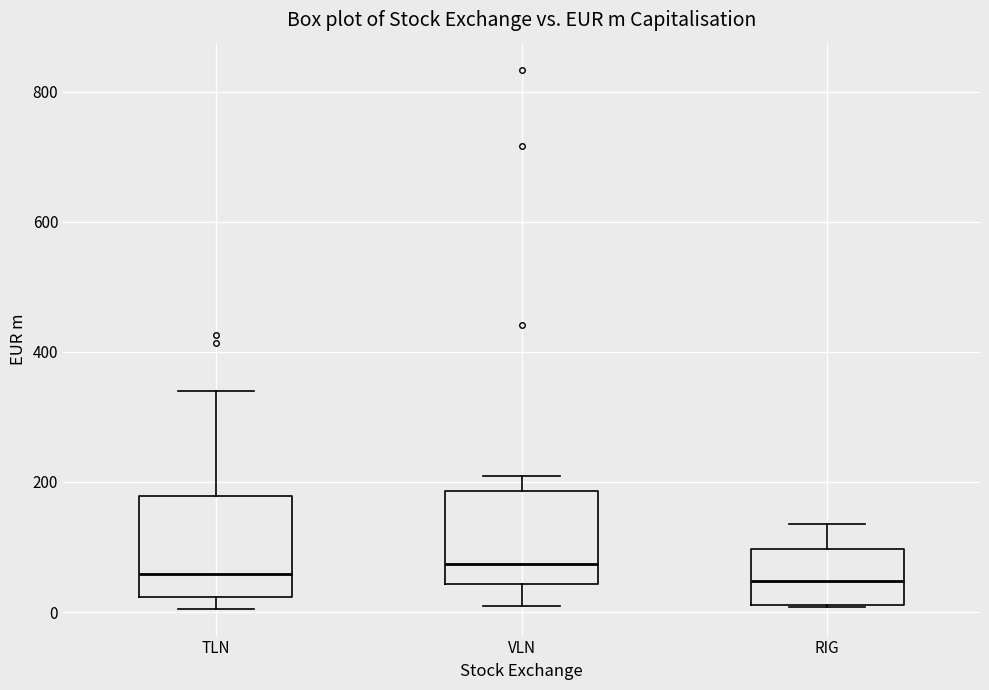

Reading left to right, read every box against the y-axis: the position of its median line, the range the box covers, and the ends of its whiskers. The values are not printed on the chart, so give them approximately, as read against the axis.

TLN: median 60, box 20 to 180, whiskers 0 to 340
VLN: median 80, box 40 to 180, whiskers 0 to 200
RIG: median 40, box 20 to 100, whiskers 0 to 140